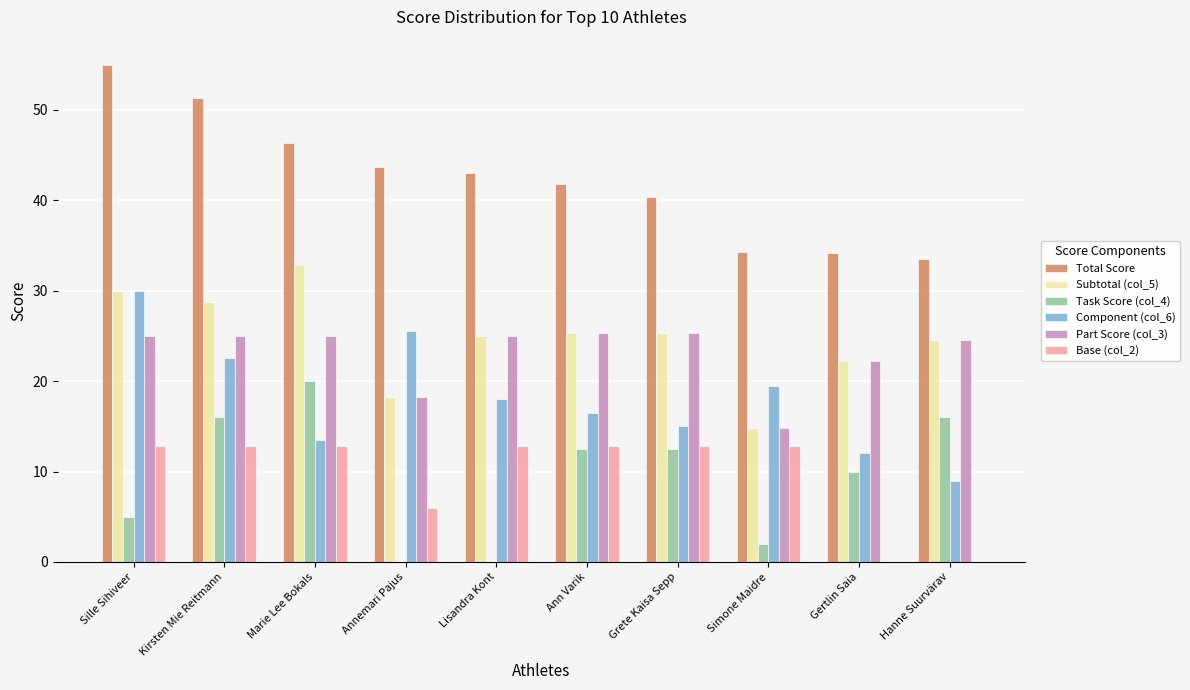

True or false: Total Score has a value of 51.3 at Kirsten Mie Reitmann.

True